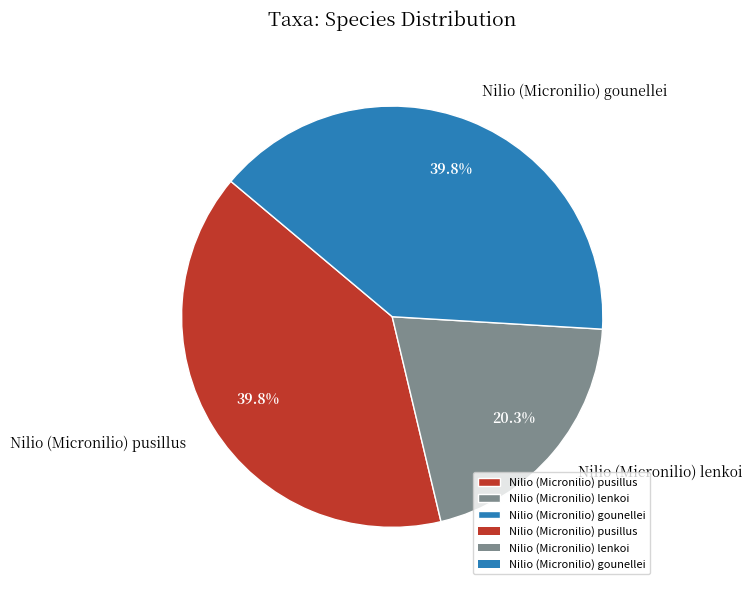

What portion of the pie excludes Nilio (Micronilio) gounellei?

60.2%